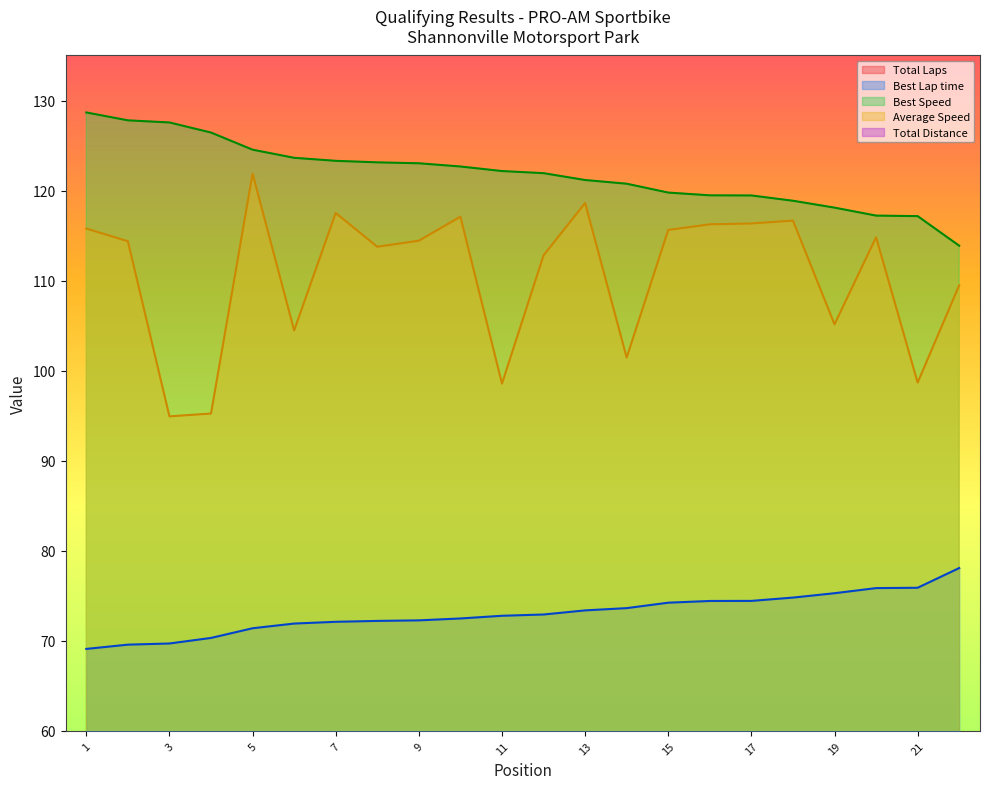

True or false: Best Speed and Best Lap time intersect in this chart.

False